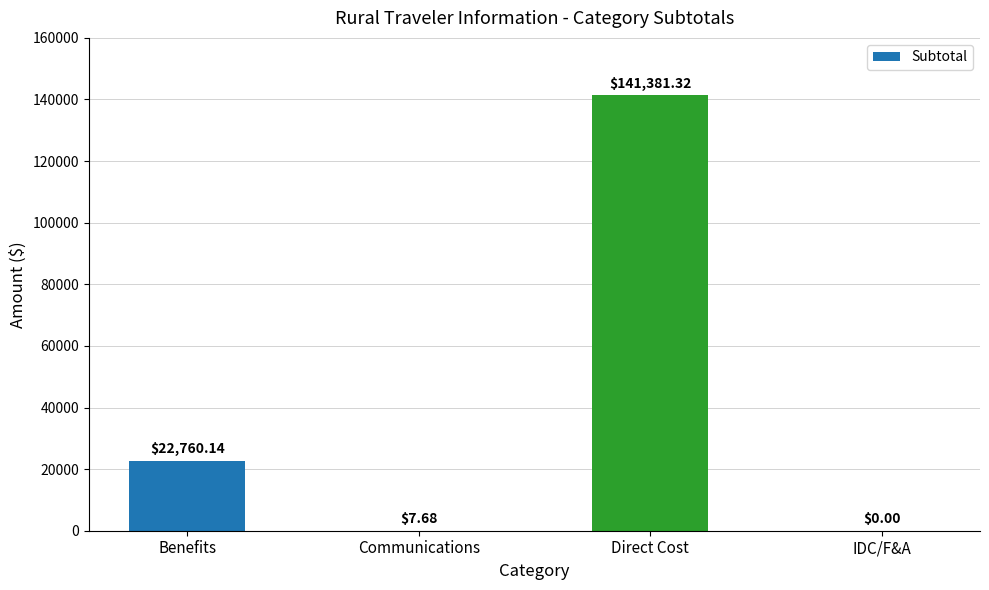

Reading left to right, extract all data points from this chart.

Benefits=22760.1	Communications=7.7	Direct Cost=141381.3	IDC/F&A=0.0